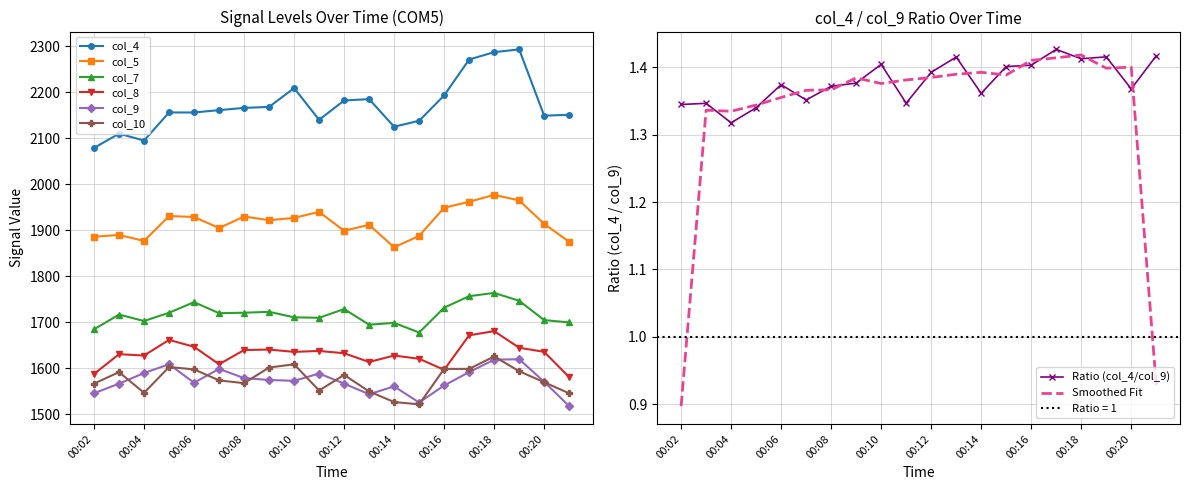

How many interior local valleys does the col_5 series have?

5